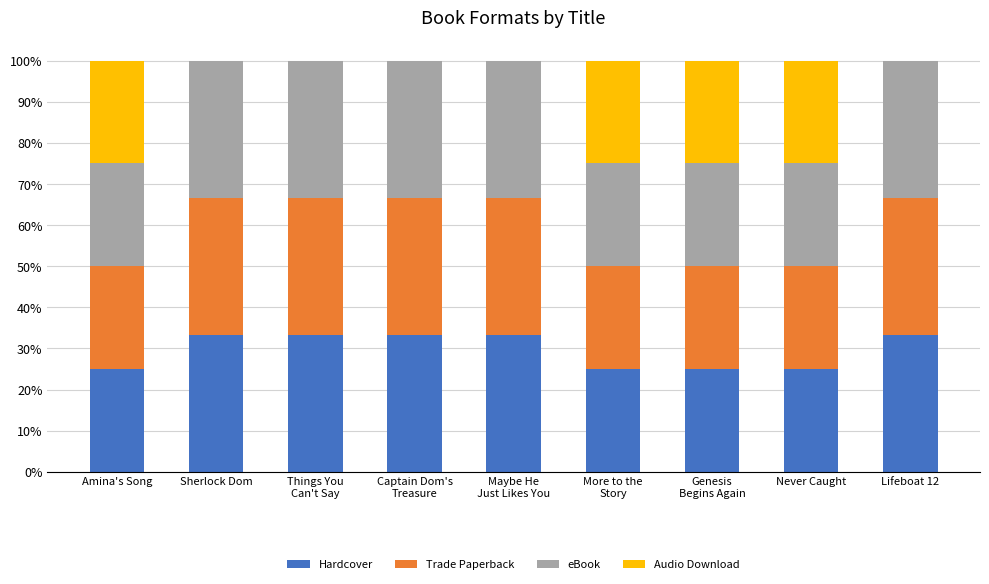

What is the average value of the Audio Download series?

0.1